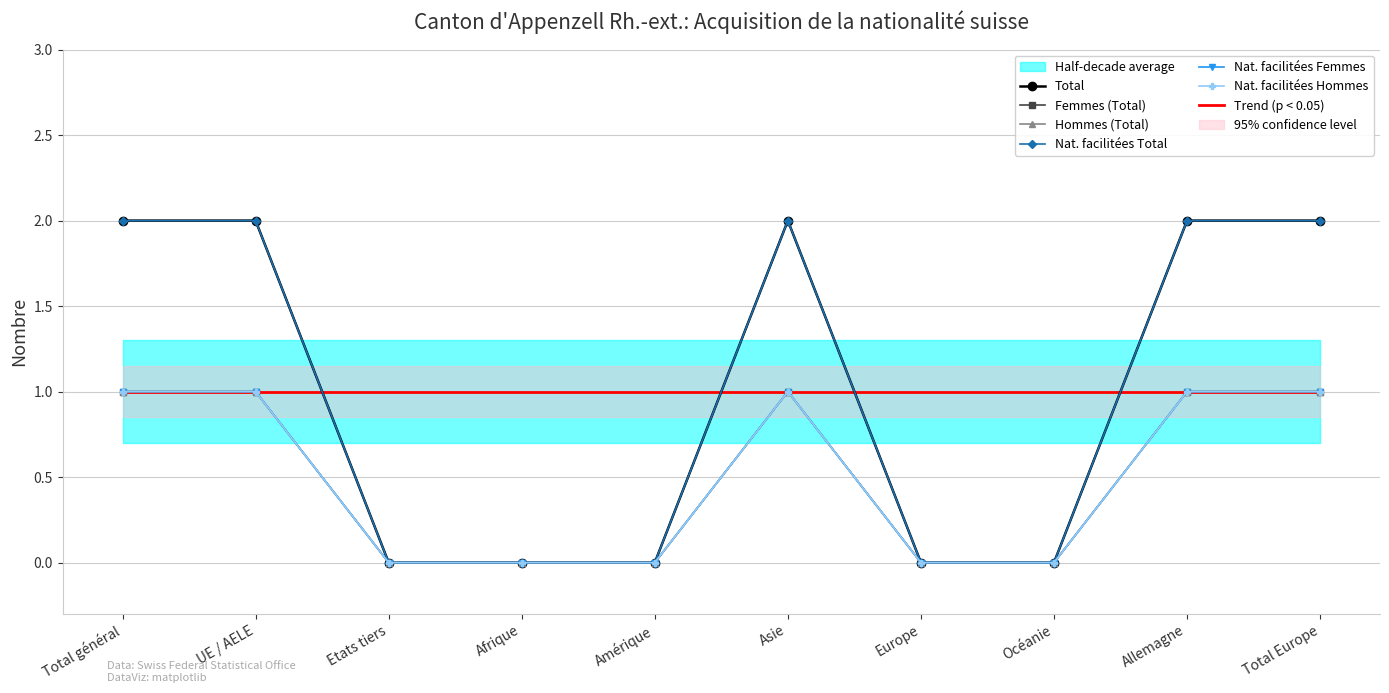

What is the greatest value displayed?

2